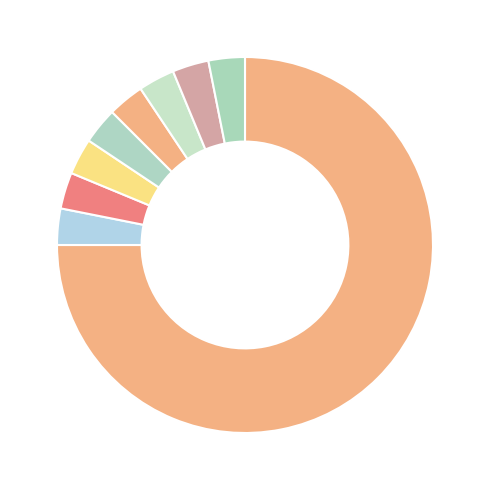

Which category has the biggest portion of the pie?

2 Утвержден